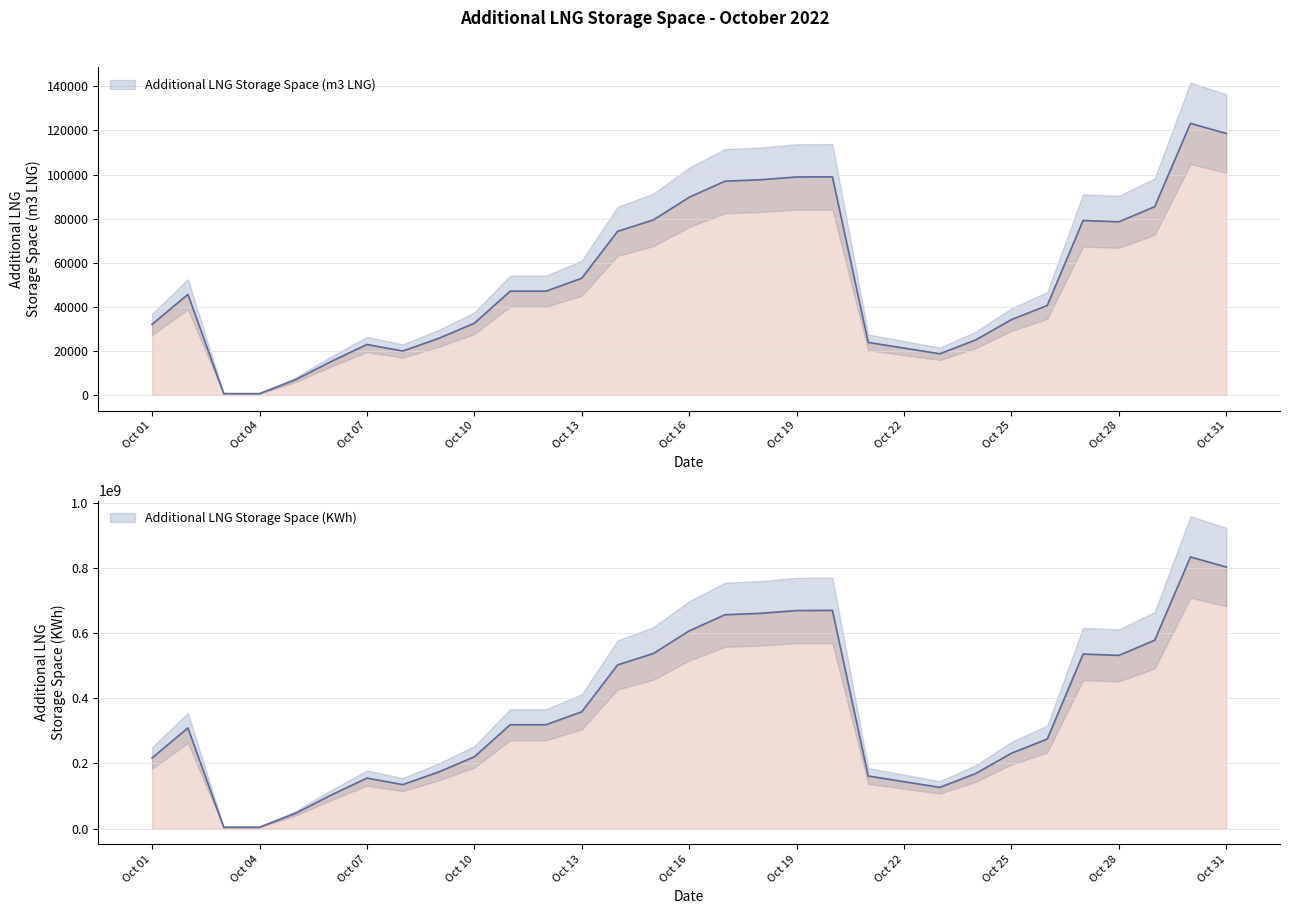

What is the spread (max minus min) of values at 2022-10-29?

578346351.0